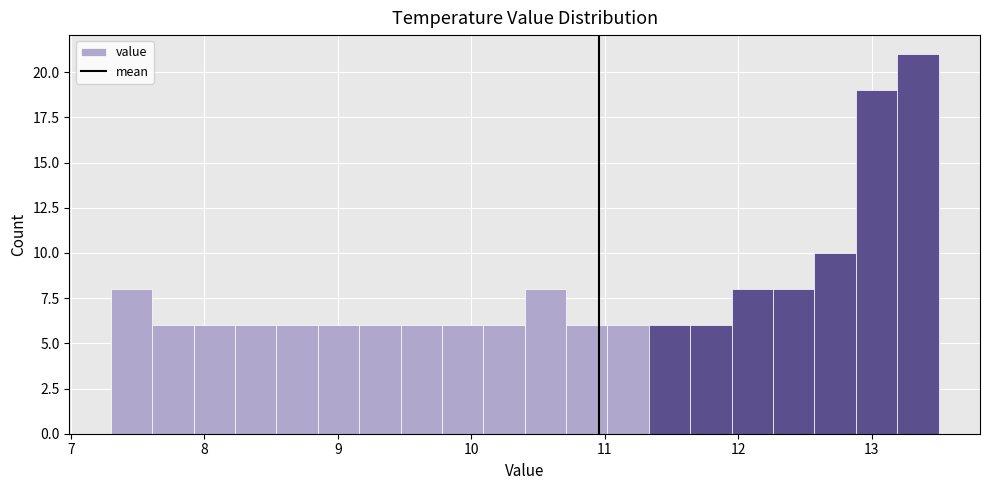

Around what value on the x-axis is the tallest bar? Give the approximate position of its centre, as read against the axis.

13.3